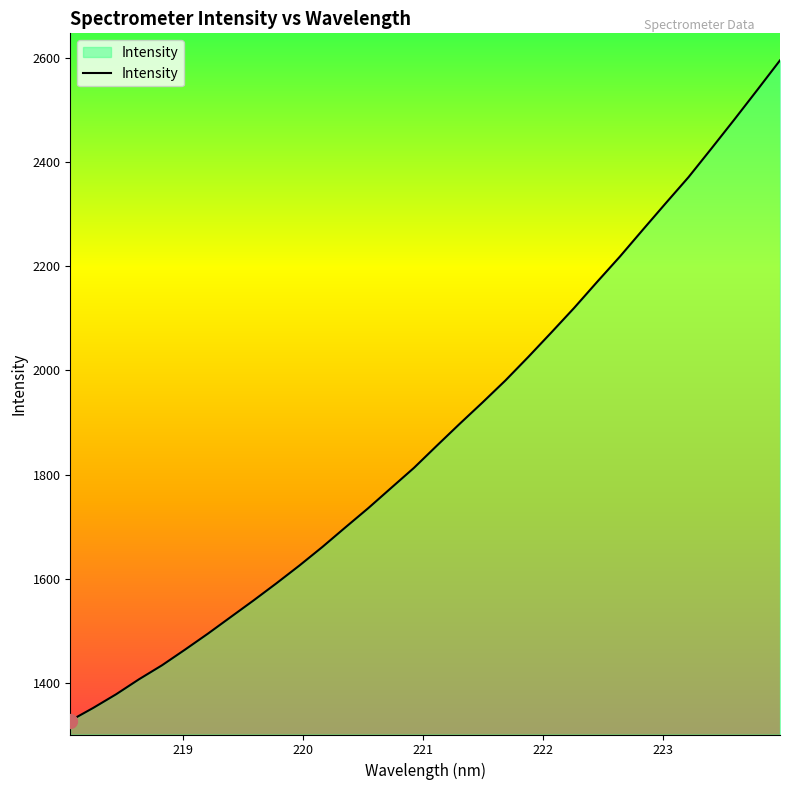

What is the smallest value displayed?

1327.2